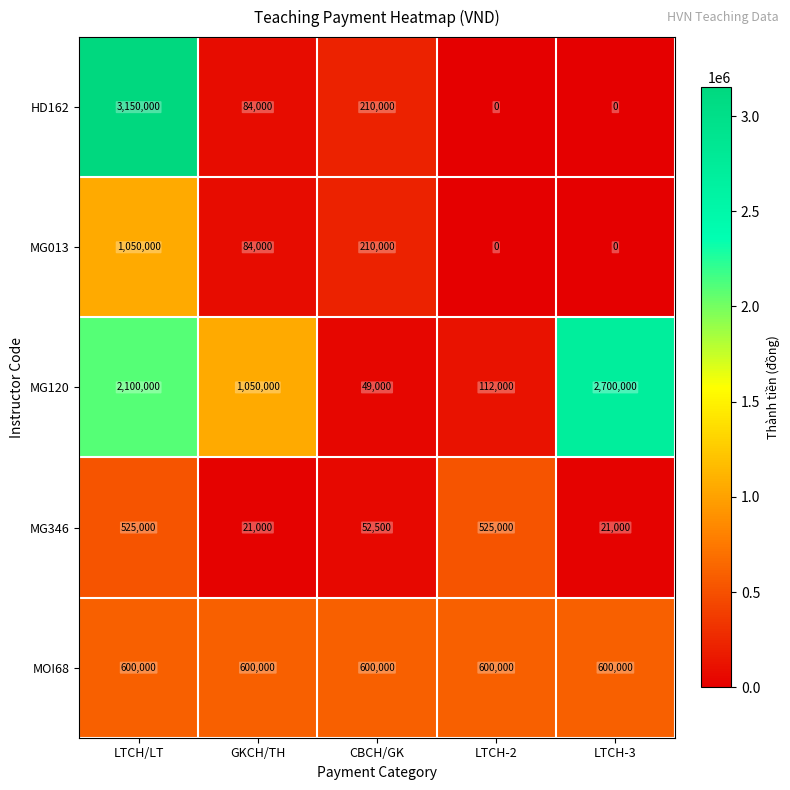

List the series in order of their peak value, highest first.

HD162, MG120, MG013, MOI68, MG346